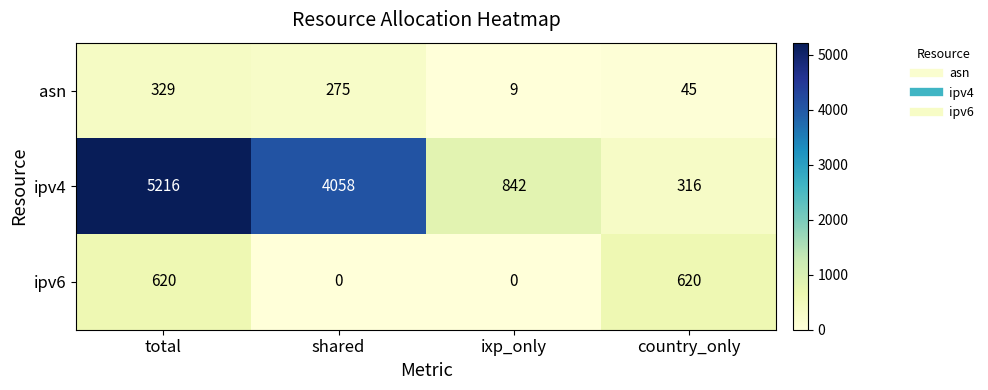

Count the ipv4 values in the range 842 to 5216.

3